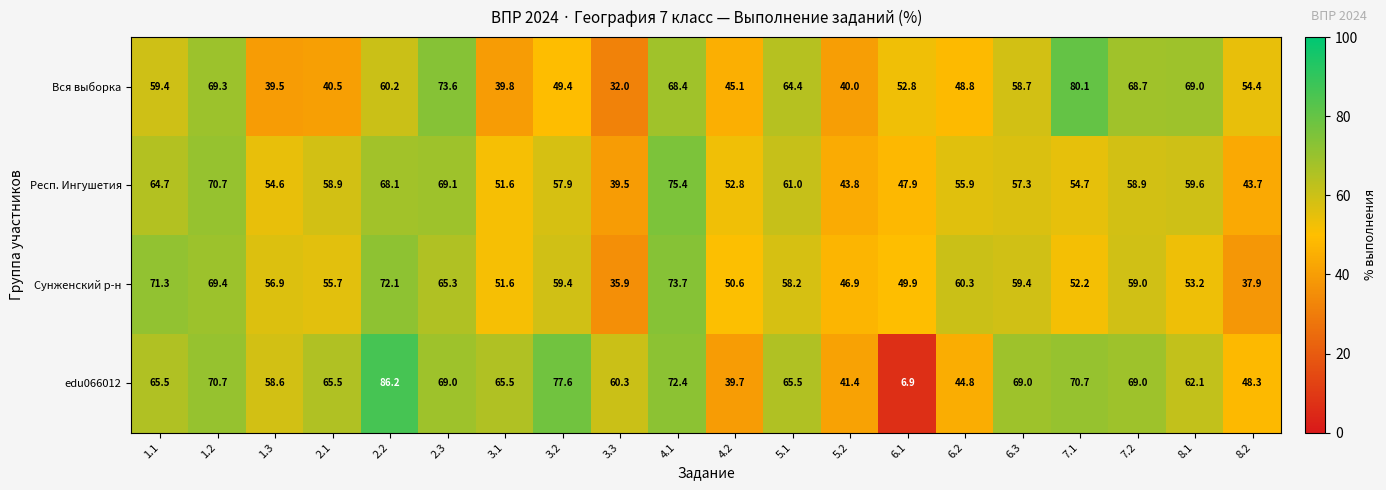

Read the Вся выборка value at 6.2.

48.8